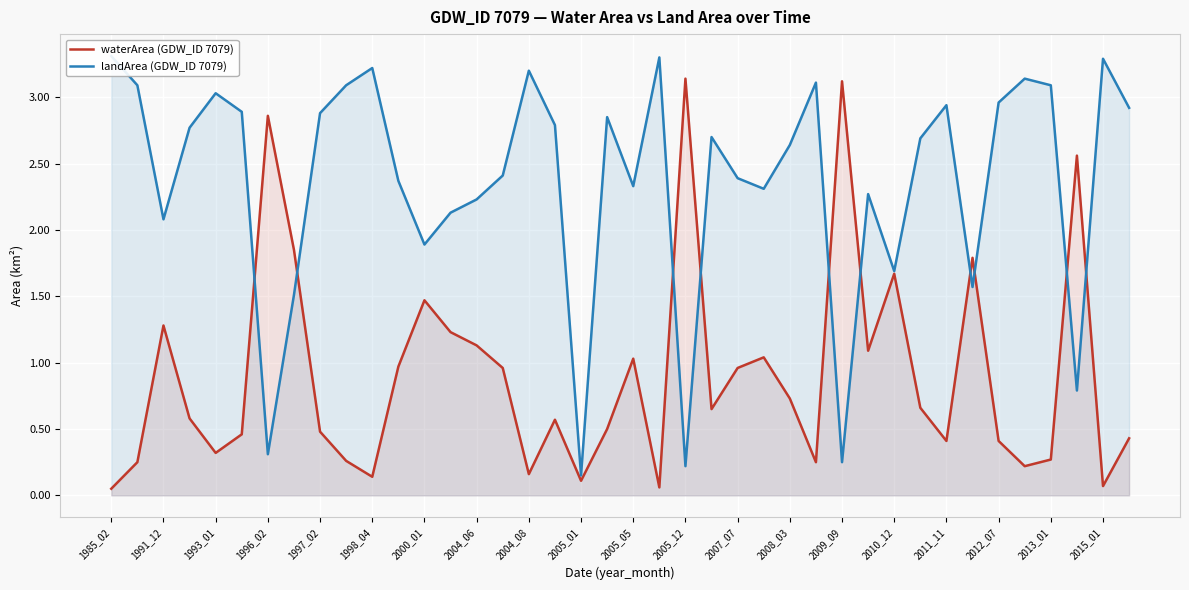

Reading left to right, what are all the values shown in this chart?

waterArea (GDW_ID 7079): 0.1	0.2	1.3	0.6	0.3	0.5	2.9	1.9	0.5	0.3	0.1	1.0	1.5	1.2	1.1	1.0	0.2	0.6	0.1	0.5	1.0	0.1	3.1	0.7	1.0	1.0	0.7	0.2	3.1	1.1	1.7	0.7	0.4	1.8	0.4	0.2	0.3	2.6	0.1	0.4
landArea (GDW_ID 7079): 3.3	3.1	2.1	2.8	3.0	2.9	0.3	1.5	2.9	3.1	3.2	2.4	1.9	2.1	2.2	2.4	3.2	2.8	0.1	2.9	2.3	3.3	0.2	2.7	2.4	2.3	2.6	3.1	0.2	2.3	1.7	2.7	2.9	1.6	3.0	3.1	3.1	0.8	3.3	2.9